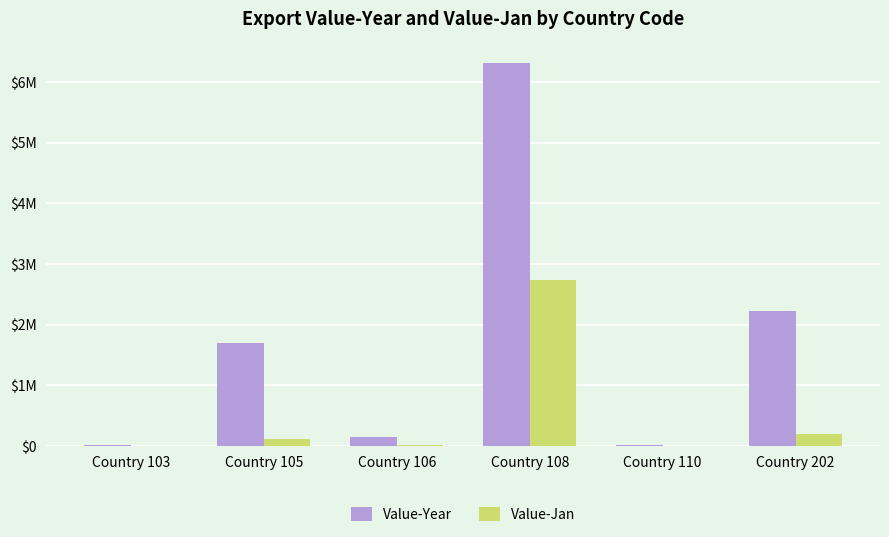

At which label does Value-Year reach its peak?

Country 108